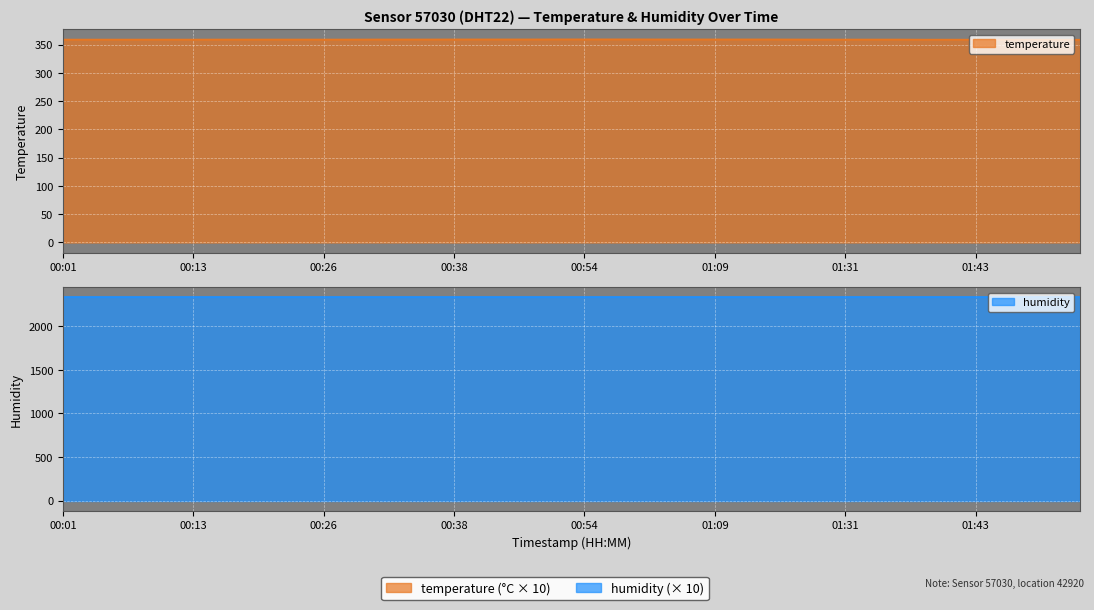

The value at 00:51 is 359.3. True or false?

True